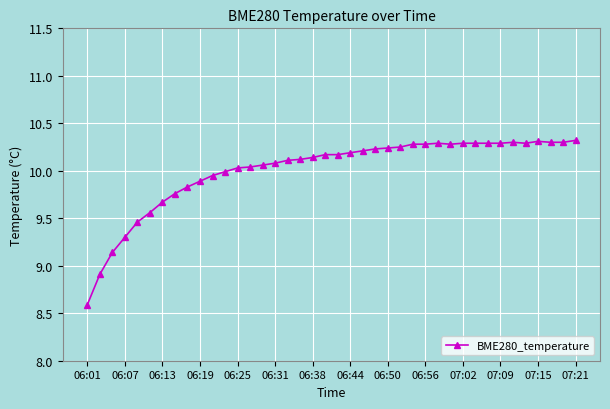

What is the value of the 33rd point from the left?

10.3